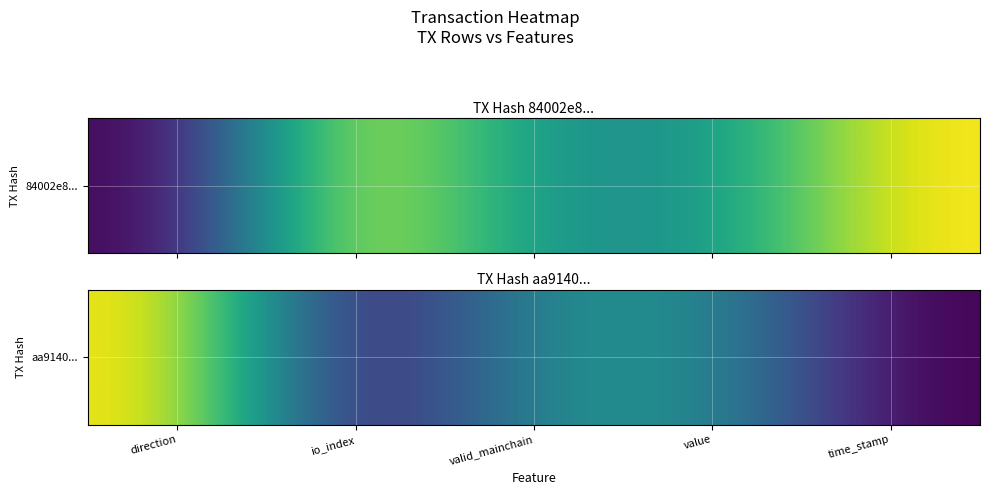

What is the sum of the values at io_index and value?

0.5